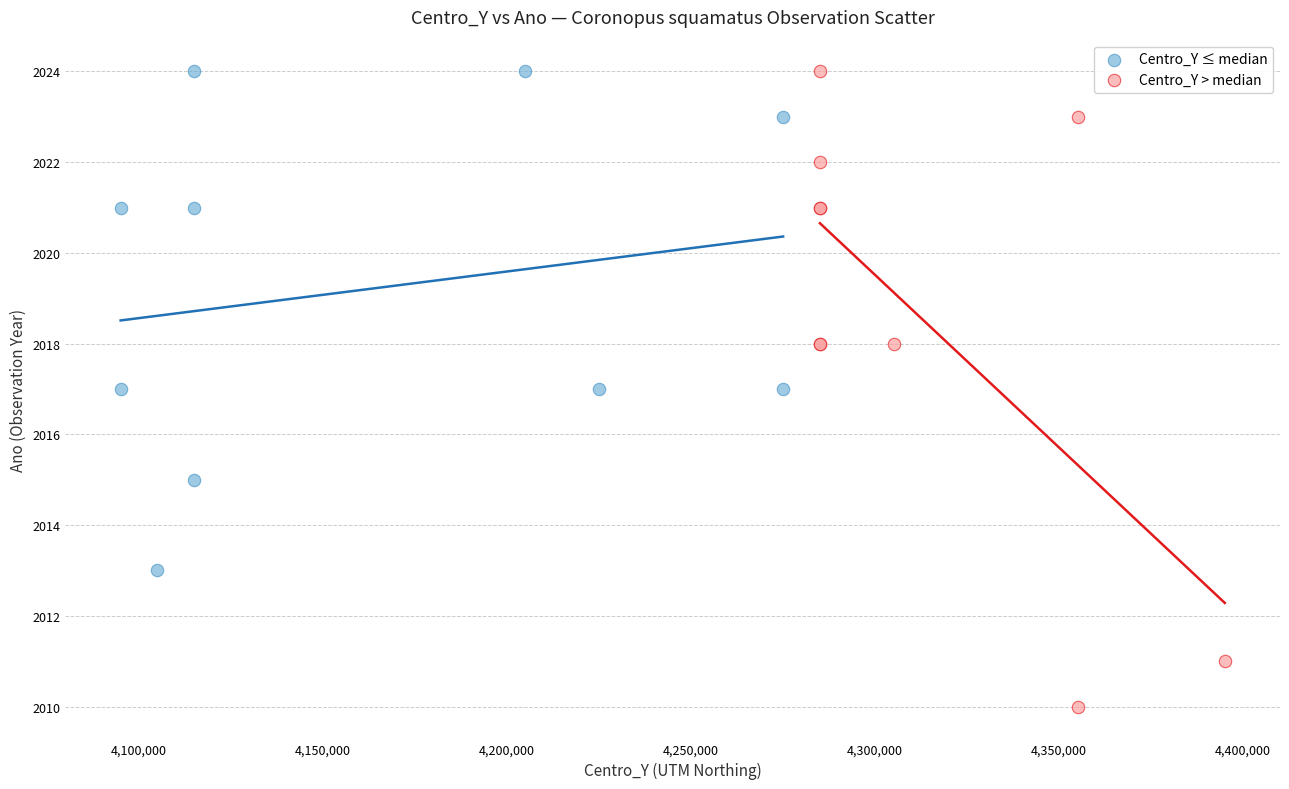

Which series has the largest Y range (max minus min)?

Centro_Y > median